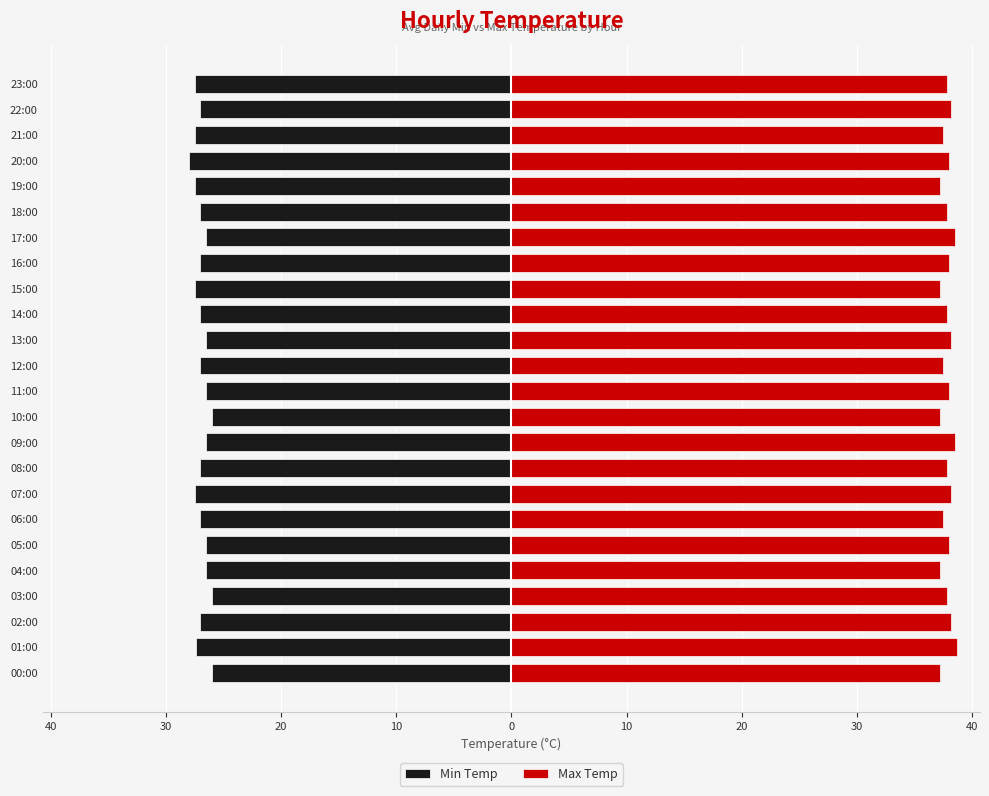

At 15:00, list the series in order from smallest to largest.

Min Temp, Max Temp